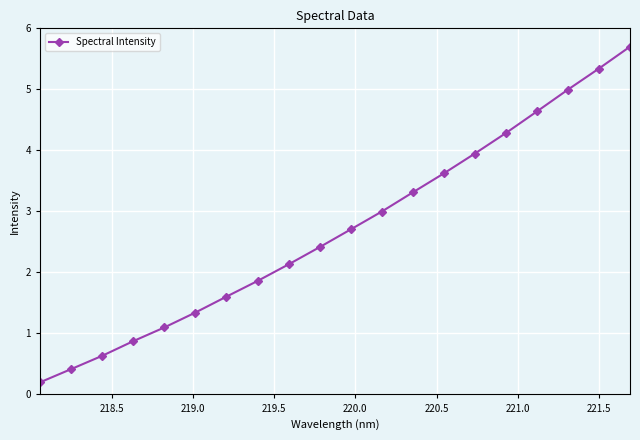

What is the difference between the maximum and minimum values?

5.5